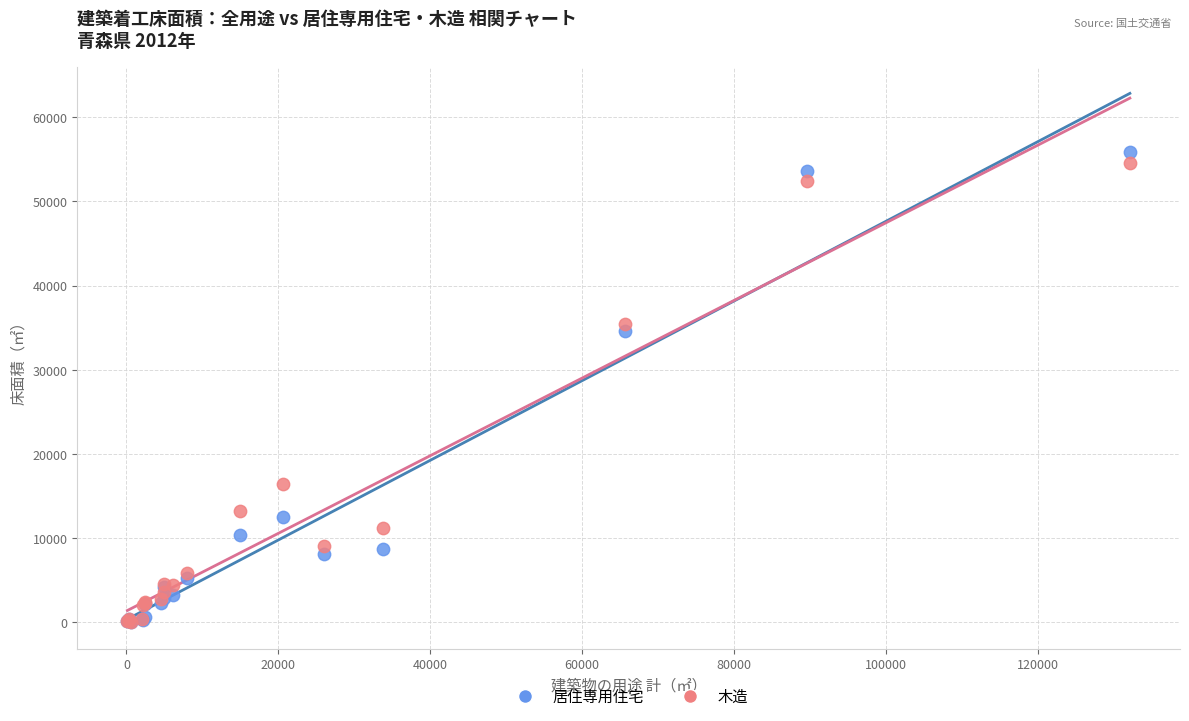

What are all the series names shown in the legend?

居住専用住宅, 木造